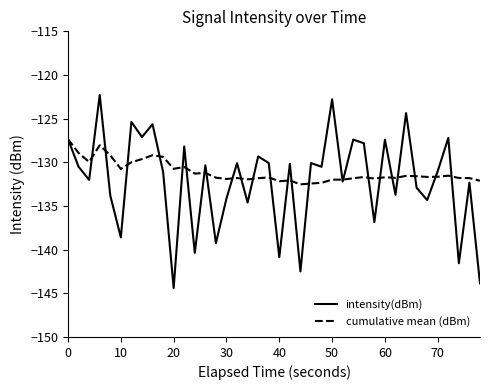

What is the minimum value for cumulative mean (dBm)?

-132.5